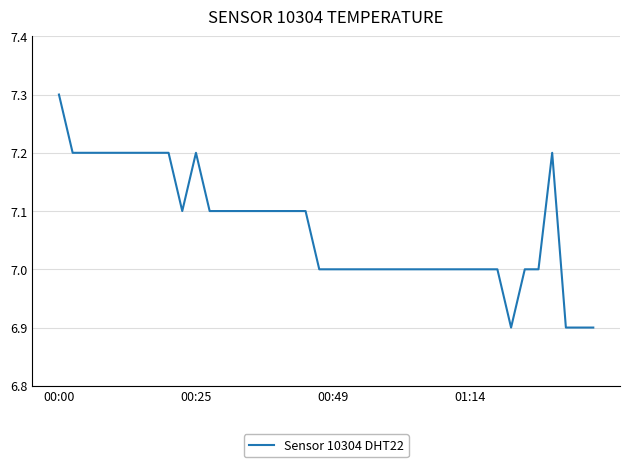

What is the maximum value shown in the chart?

7.3